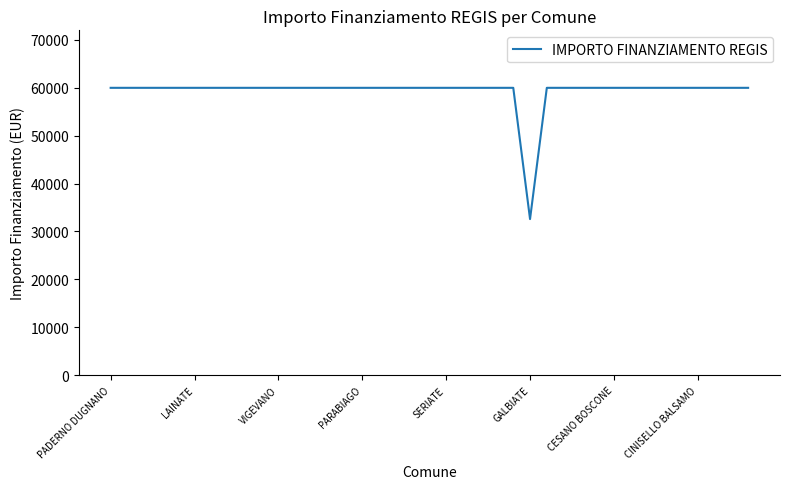

What is the minimum value shown in the chart?

32589